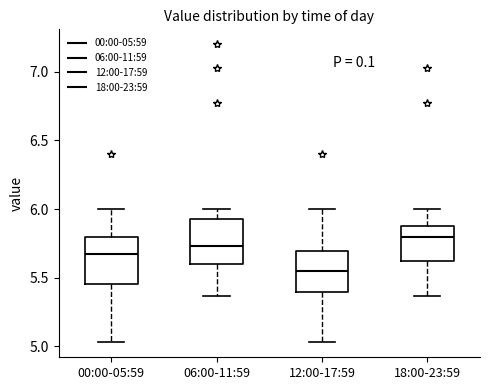

Where is the lower edge of the box for 18:00-23:59 on the y-axis? The values are not printed on the chart, so give them approximately, as read against the axis.

5.60